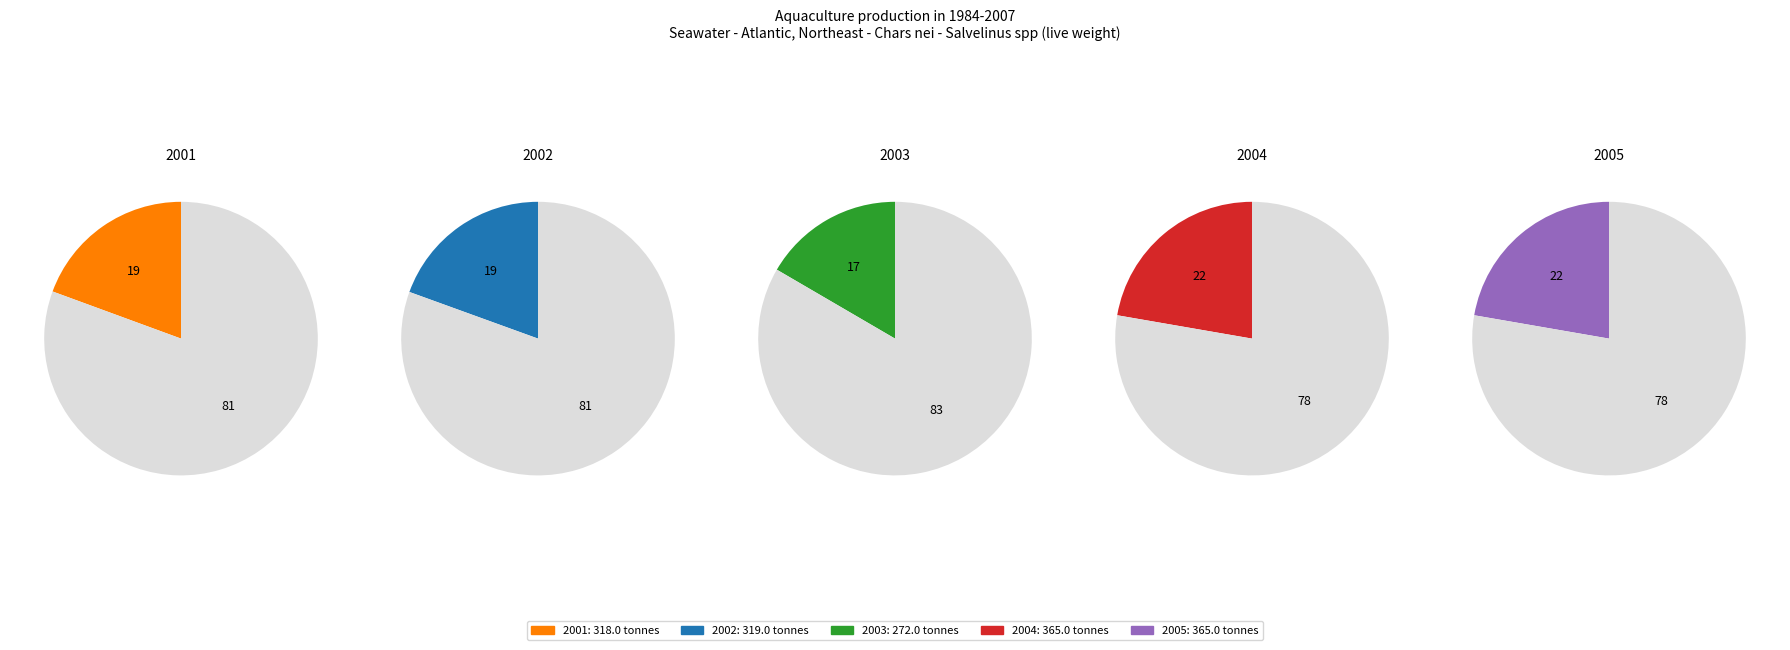

To the nearest percent, what is the average slice percentage?

20%